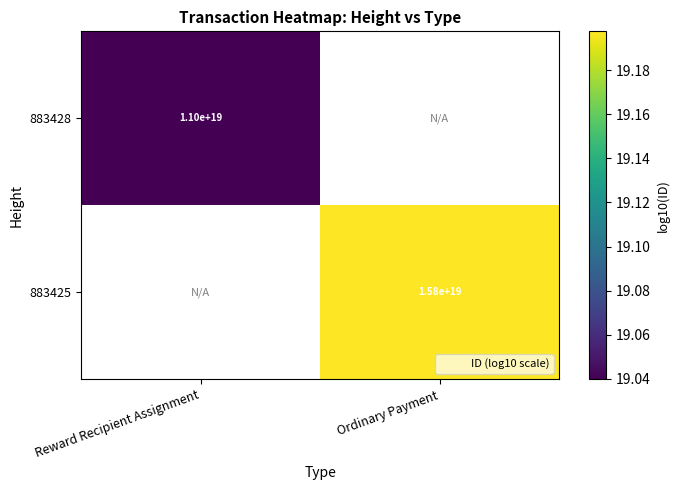

Count the number of categories in the chart.

2